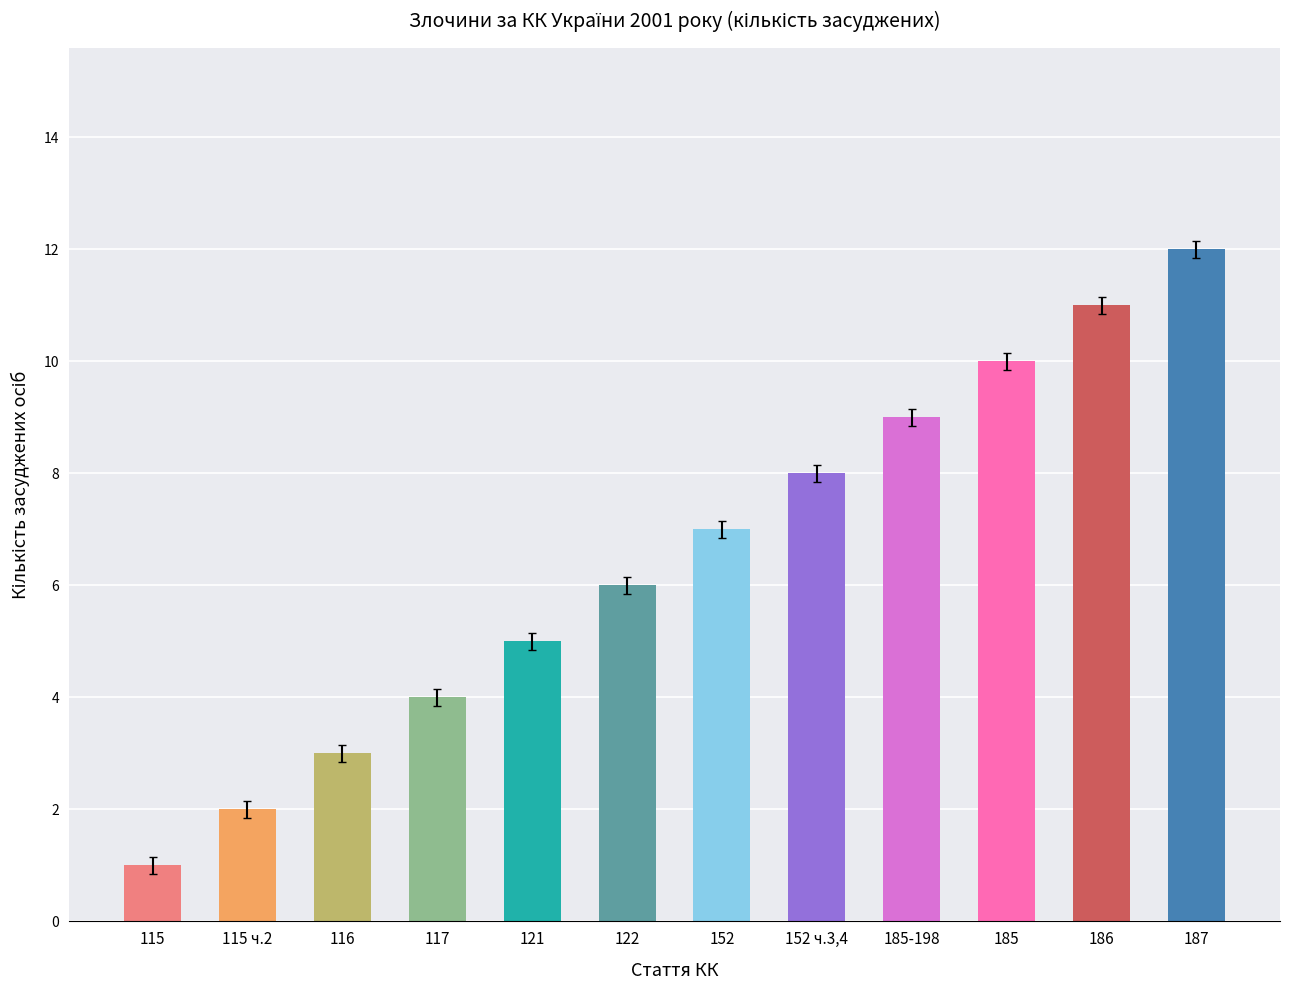

What is the approximate value at 116?

3